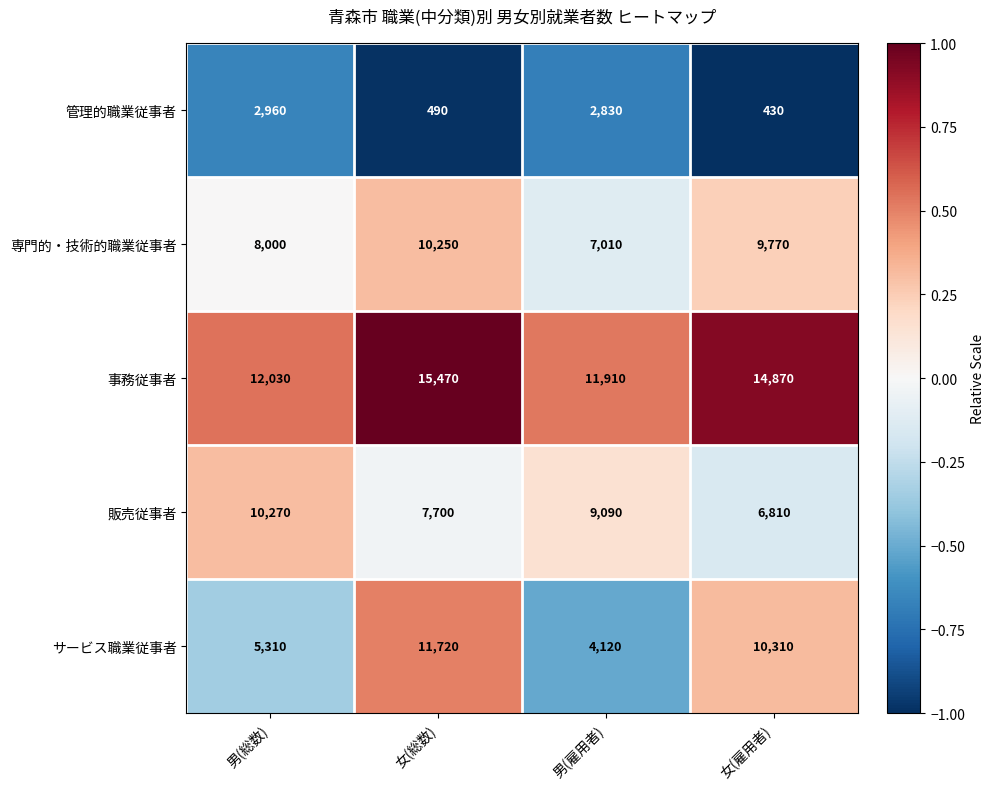

Between 男(総数) and 女(雇用者), which series saw the biggest shift?

サービス職業従事者